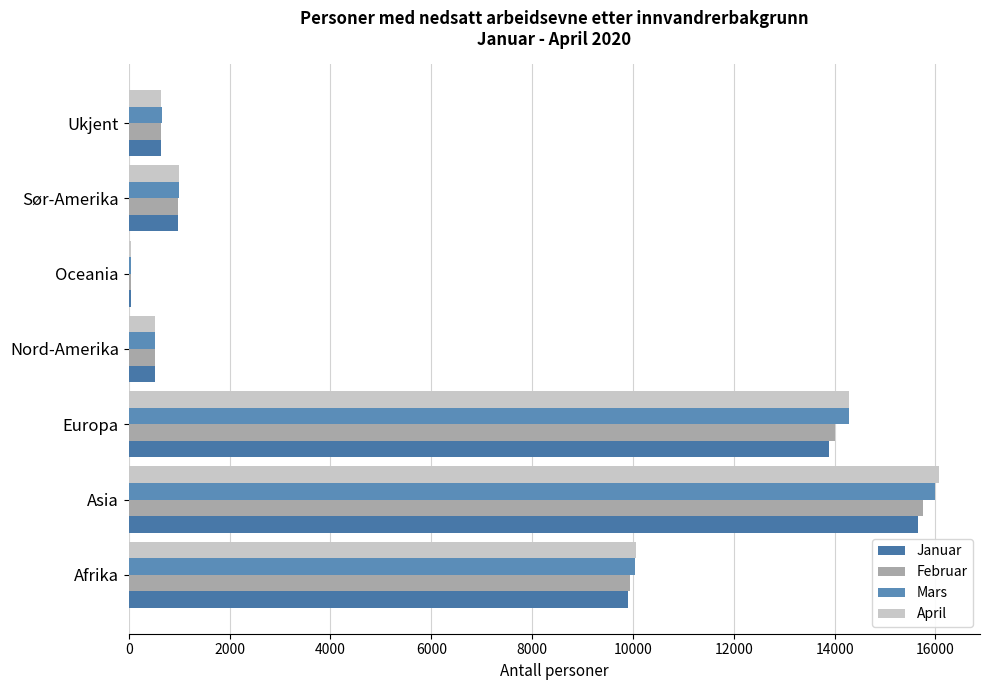

Reading left to right, list all the values displayed in this chart.

Januar: 9900	15648	13889	517	50	970	646
Februar: 9945	15757	14010	526	51	975	640
Mars: 10037	15995	14289	527	52	1000	652
April: 10065	16079	14292	527	54	994	633